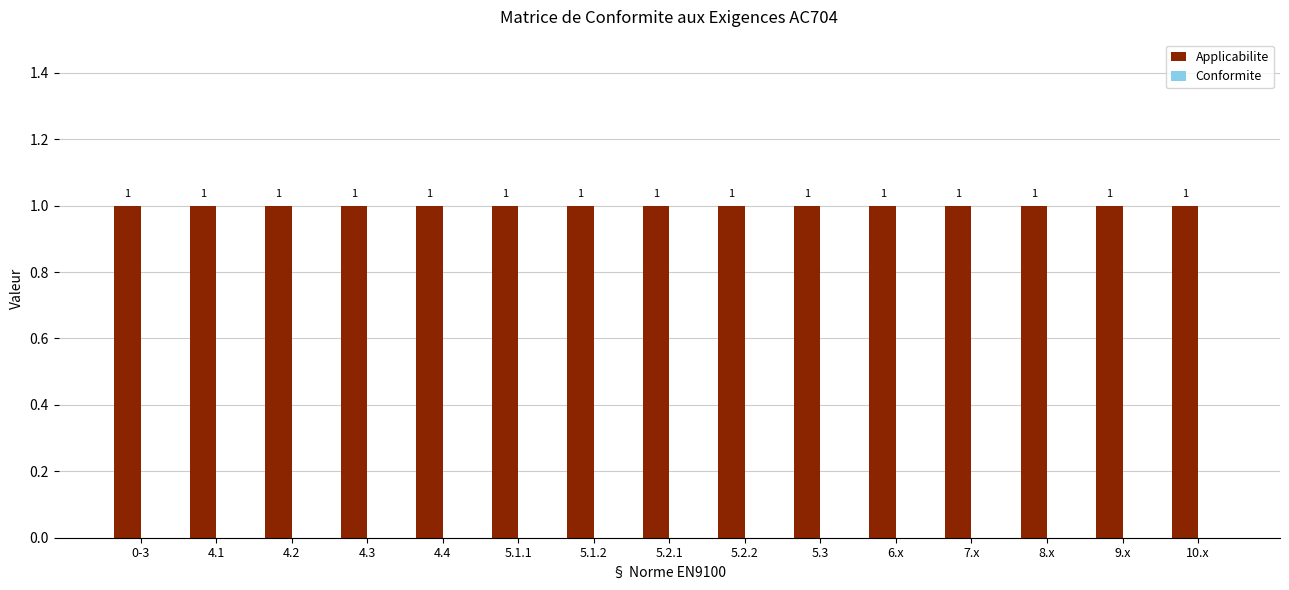

At 0-3, list the series in order from largest to smallest.

Applicabilite, Conformite